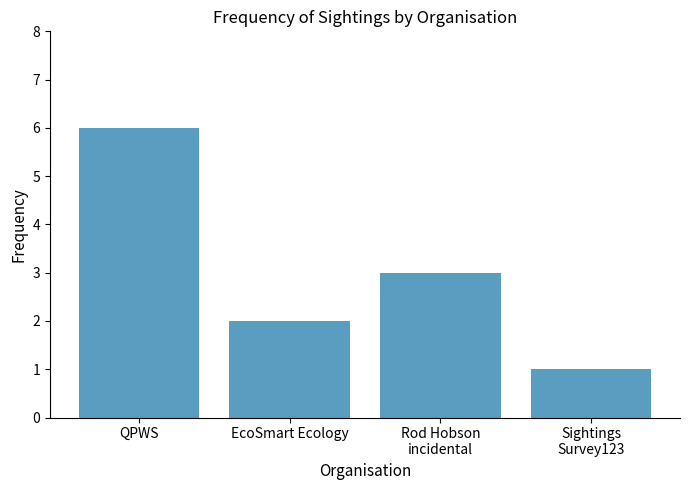

What is the greatest value displayed?

6